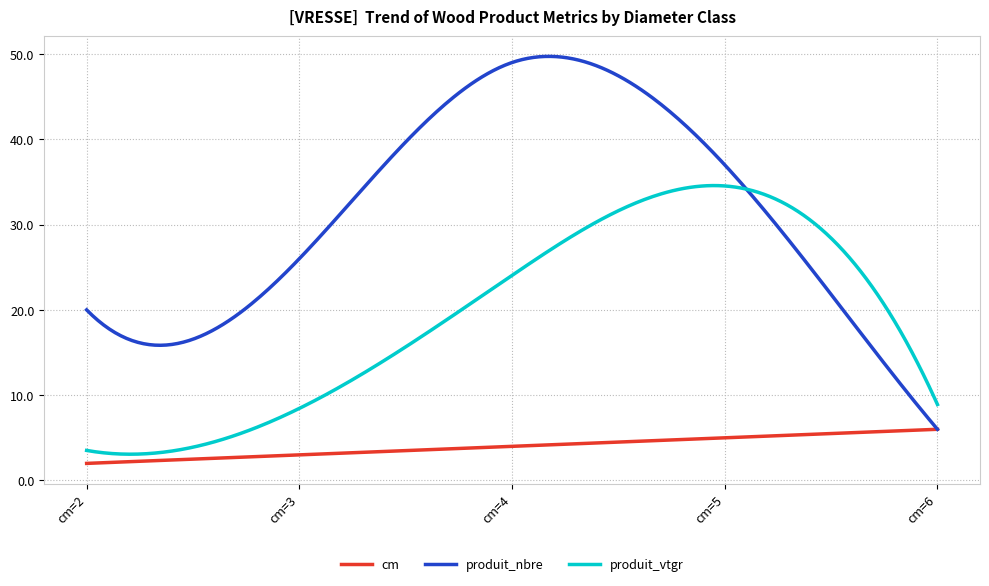

Is this an area chart (filled region under the line)?

No